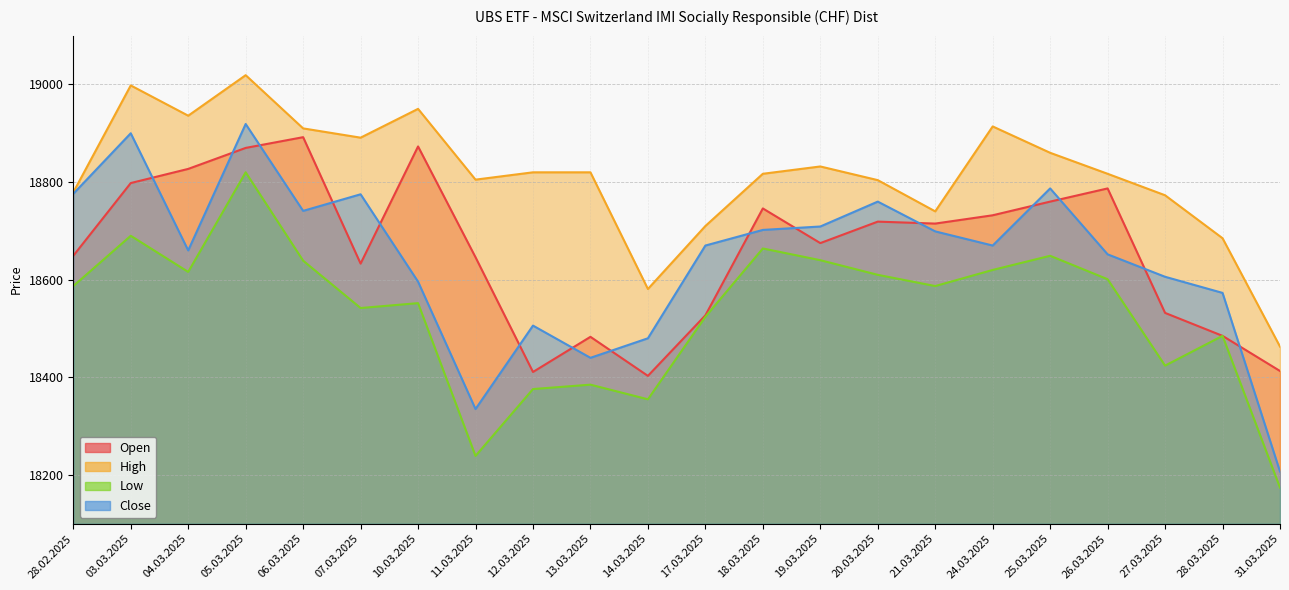

At which category does High reach its first local peak?

03.03.2025